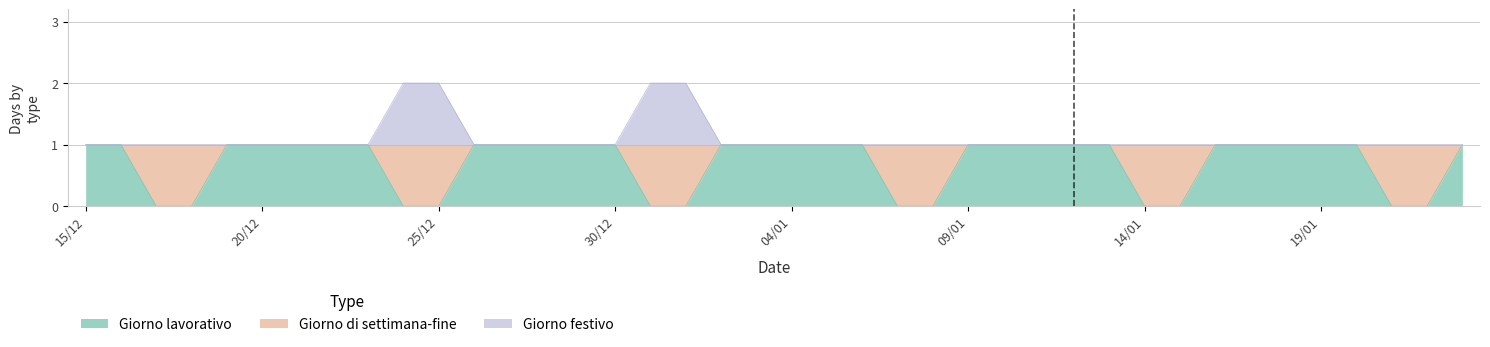

What is the difference between the maximum and second lowest values in the Giorno festivo series?

1